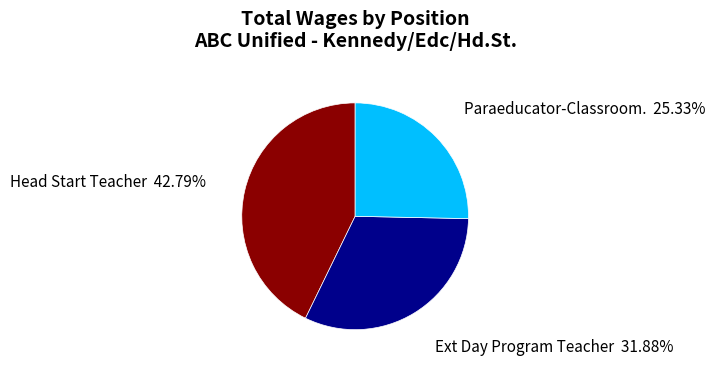

Rank the categories by value from lowest to highest.

Paraeducator-Classroom., Ext Day Program Teacher, Head Start Teacher